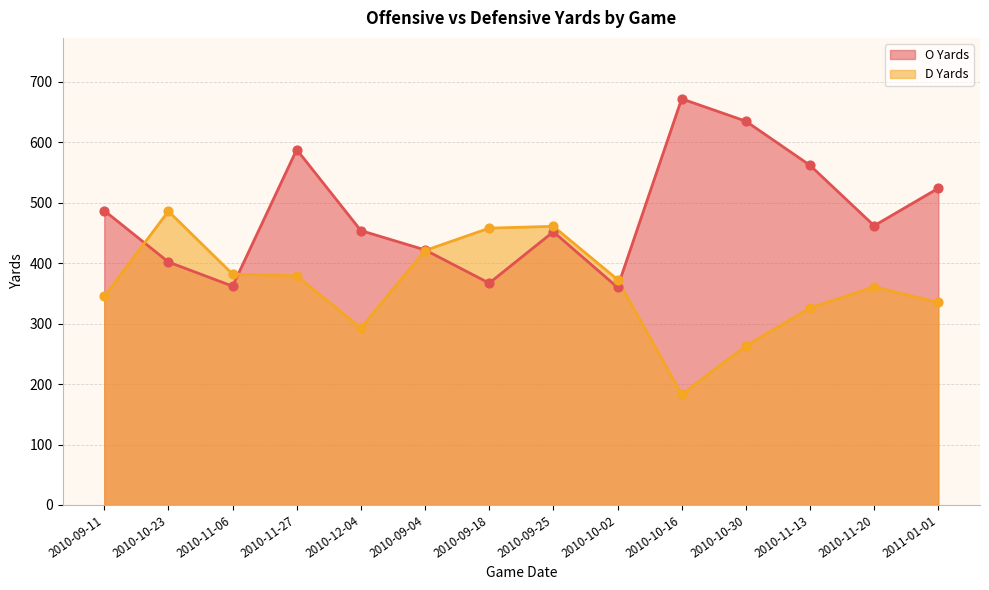

At how many categories does at least one series exceed 640?

1